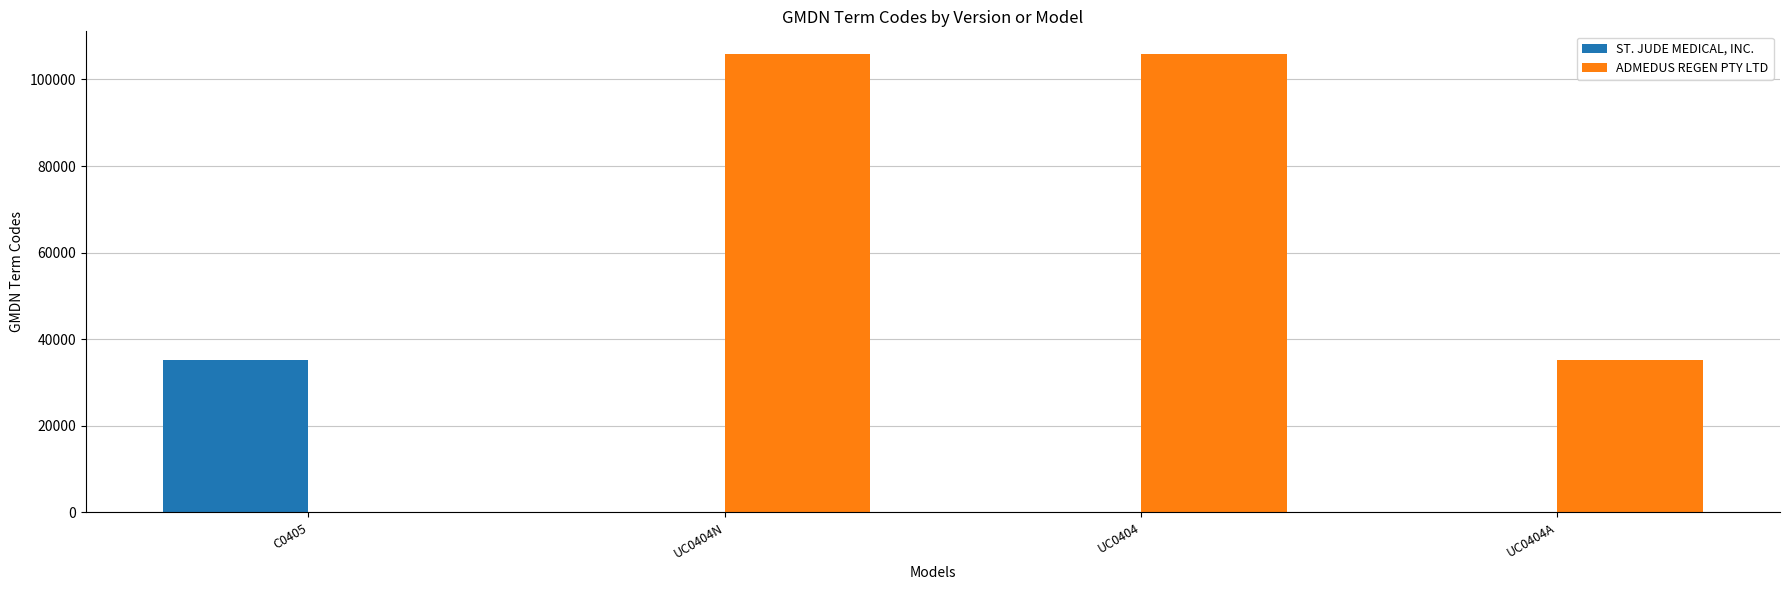

Is the value of ST. JUDE MEDICAL, INC. at C0405 greater than the value of ADMEDUS REGEN PTY LTD at C0405?

Yes